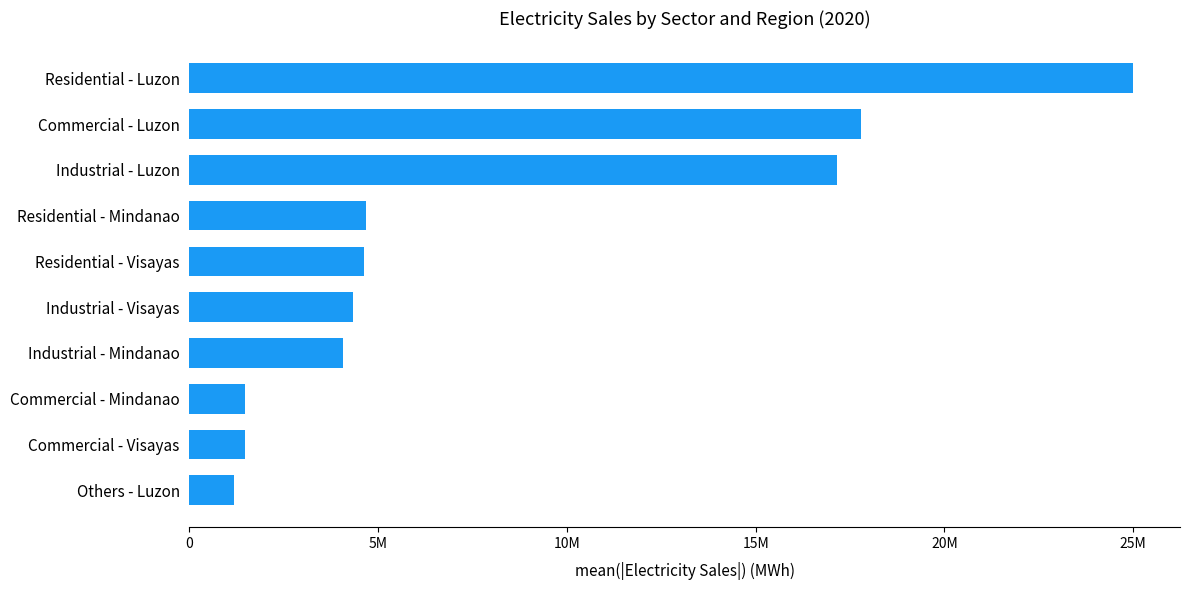

Which label corresponds to the largest value in the chart?

Residential - Luzon